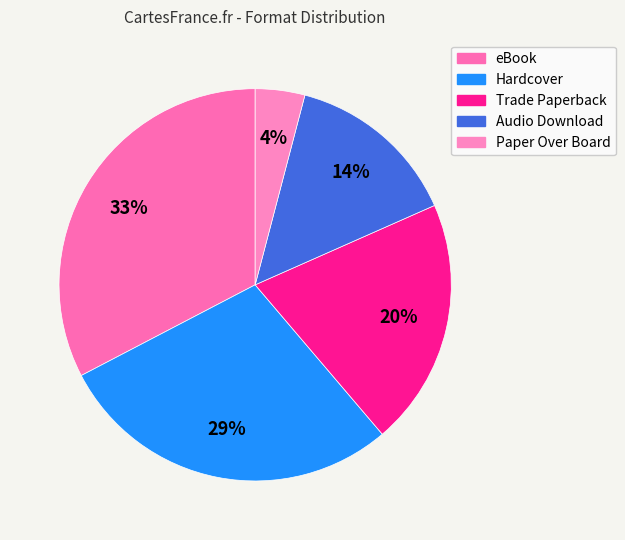

Count the number of slices in the pie.

5